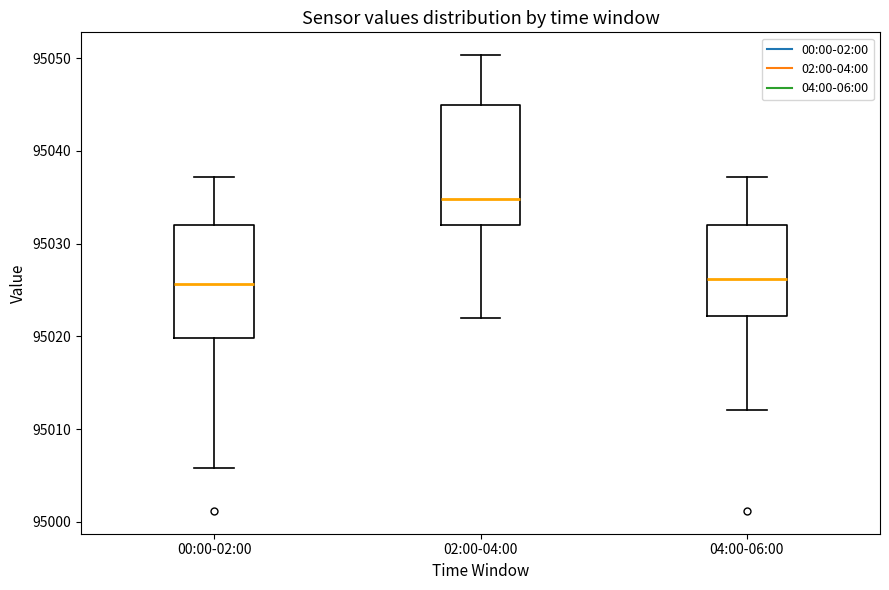

Which box's median line is the highest?

02:00-04:00